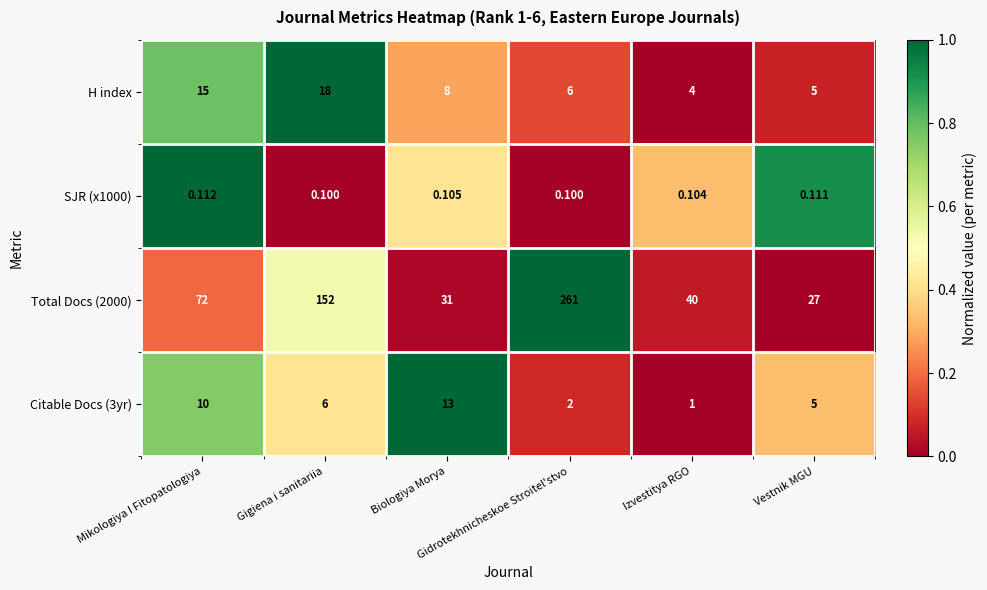

How many categories are shown in the chart?

6